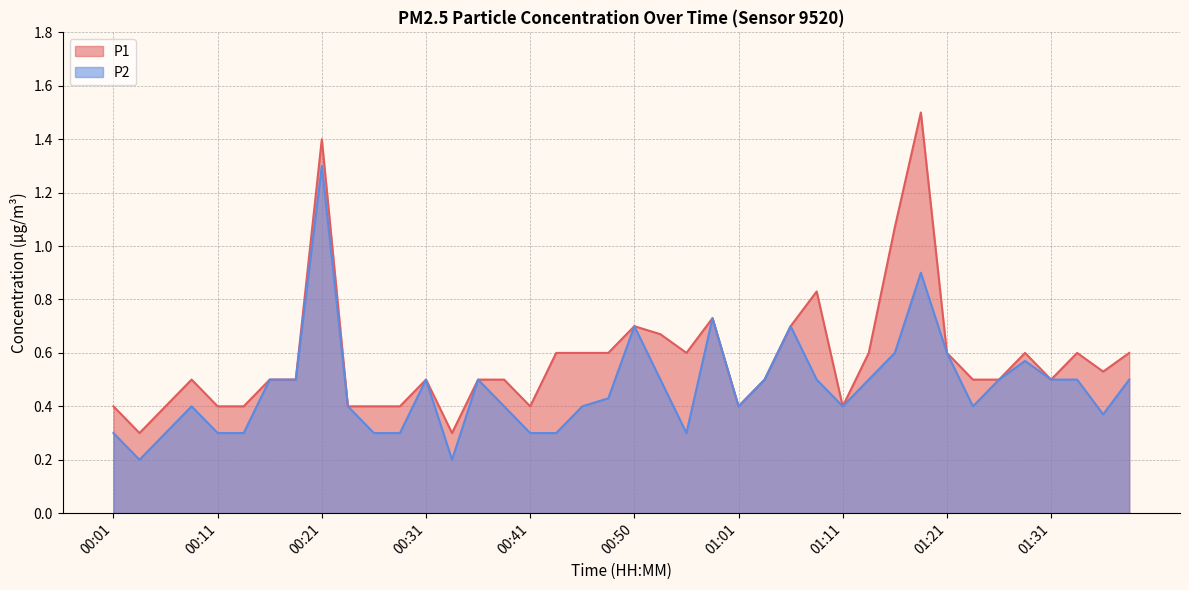

True or false: P1 has more than 2 points higher than both neighbors.

True